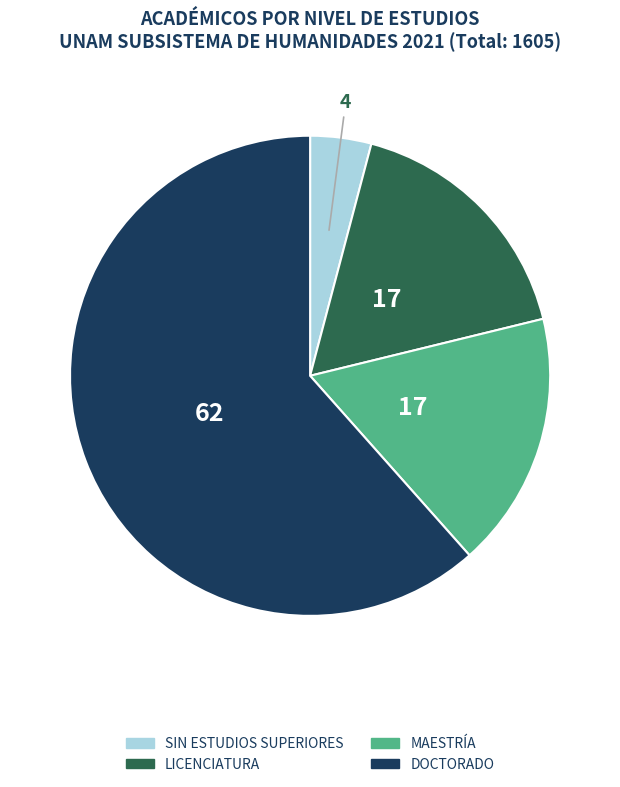

Is there any slice that represents more than half of the pie?

Yes